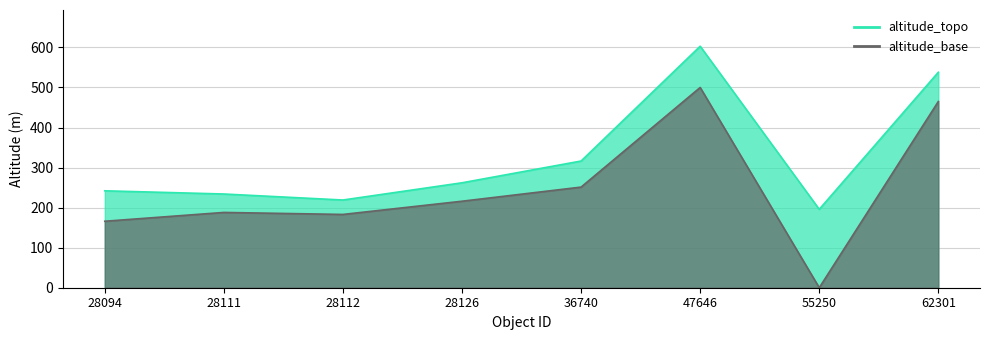

Is the value of altitude_base at 28112 greater than the value of altitude_topo at 28112?

No